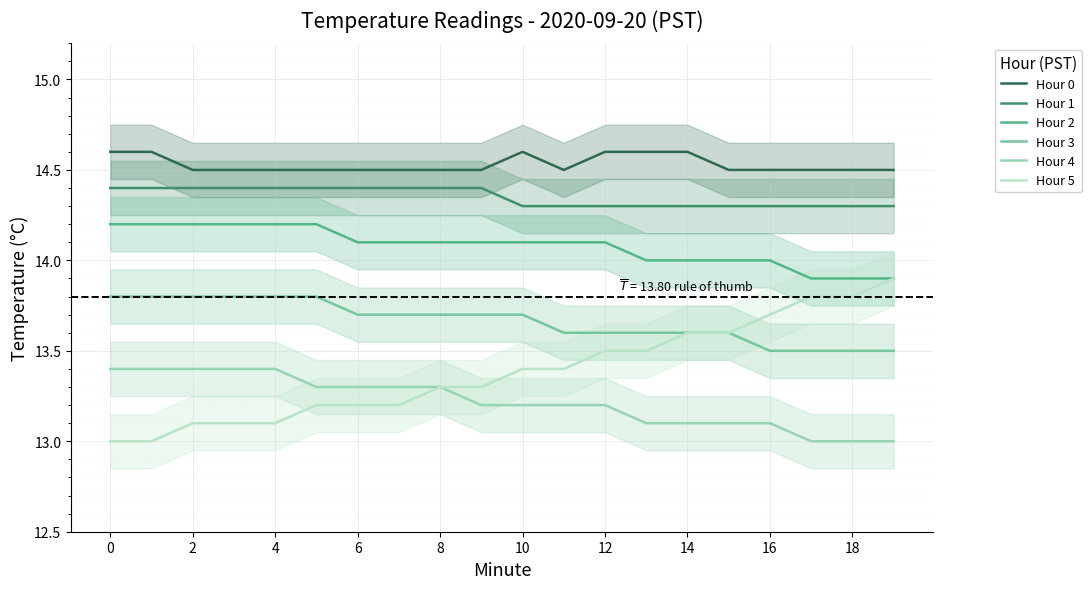

What is the sum of the Hour 0 values at 14 and 12?

29.2